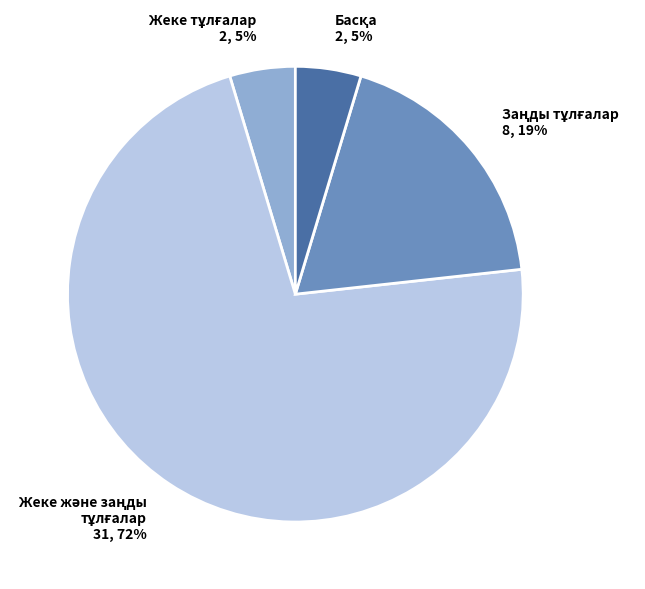

To the nearest percent, what is the average slice percentage?

25%